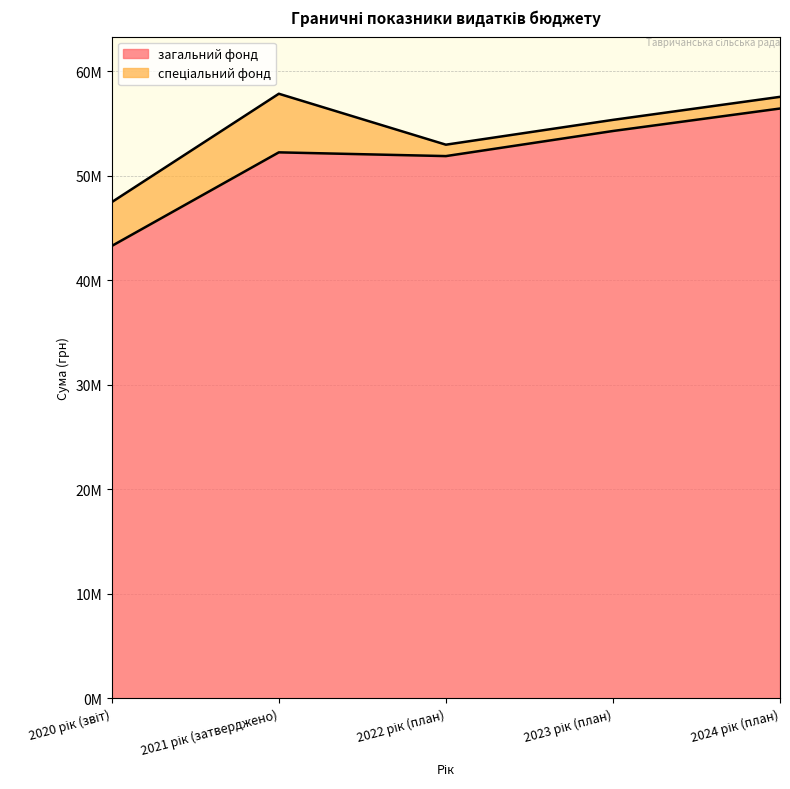

At which label is the value closest to 49847205?

2022 рік (план)